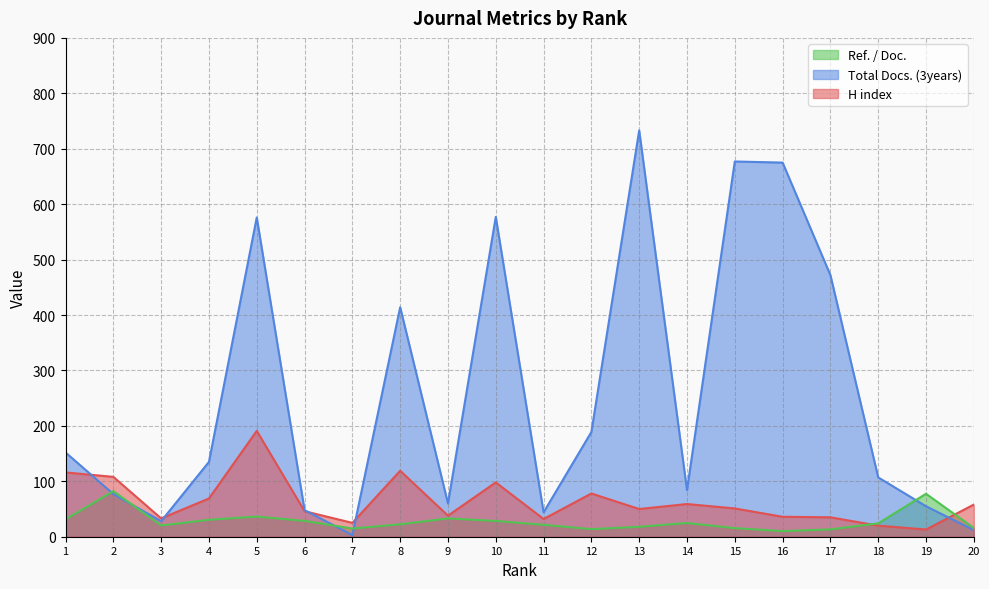

What is the value of the Ref. / Doc. point at the 17th from the left?

13.2